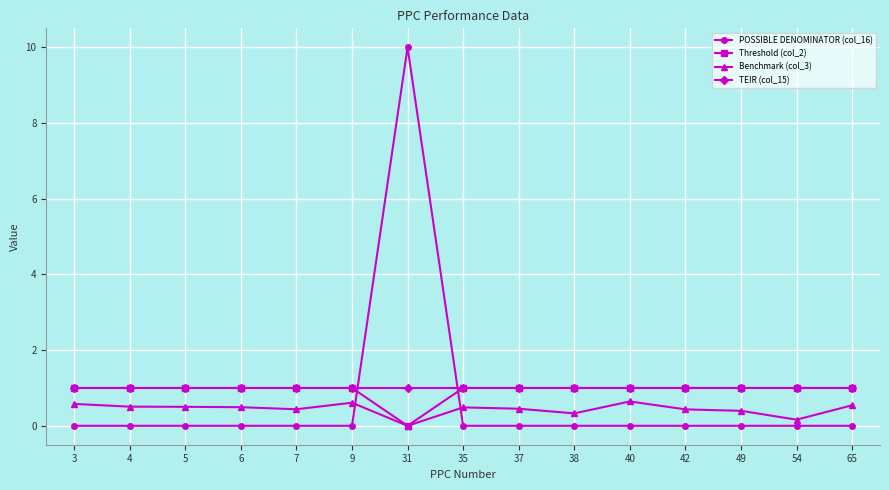

What is the highest value of the Threshold (col_2) series?

1.0